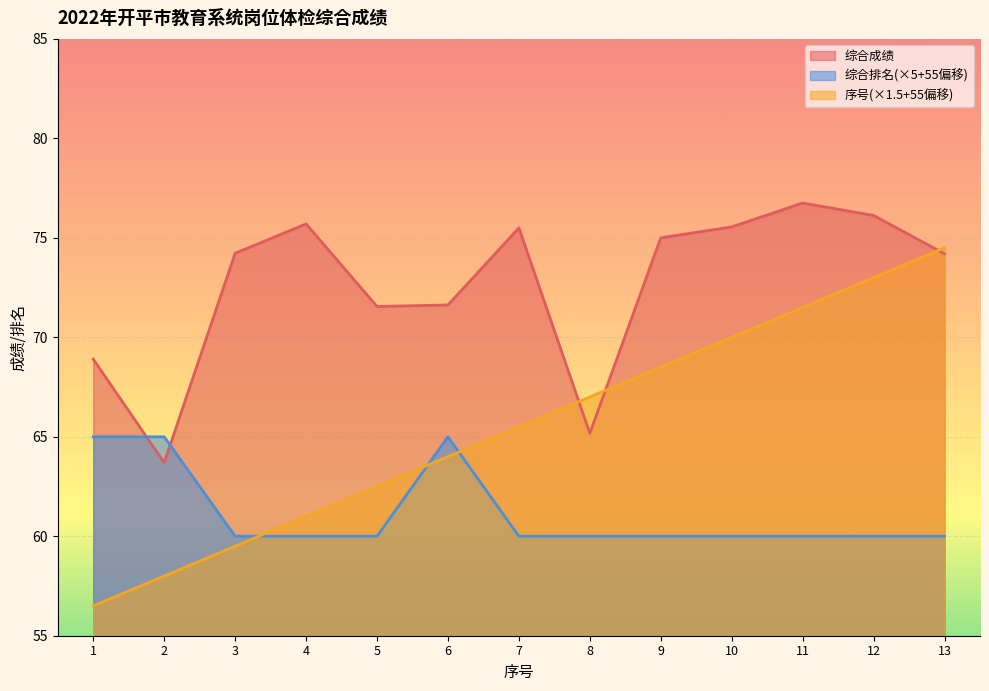

At which label does 综合成绩 first exceed 74?

3